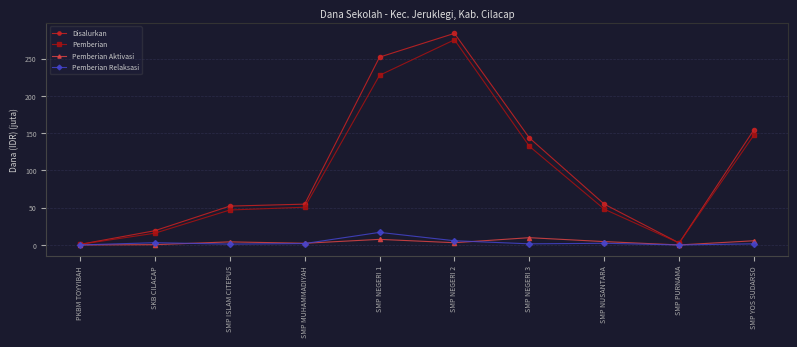

How many data points in Disalurkan are above 54?

6